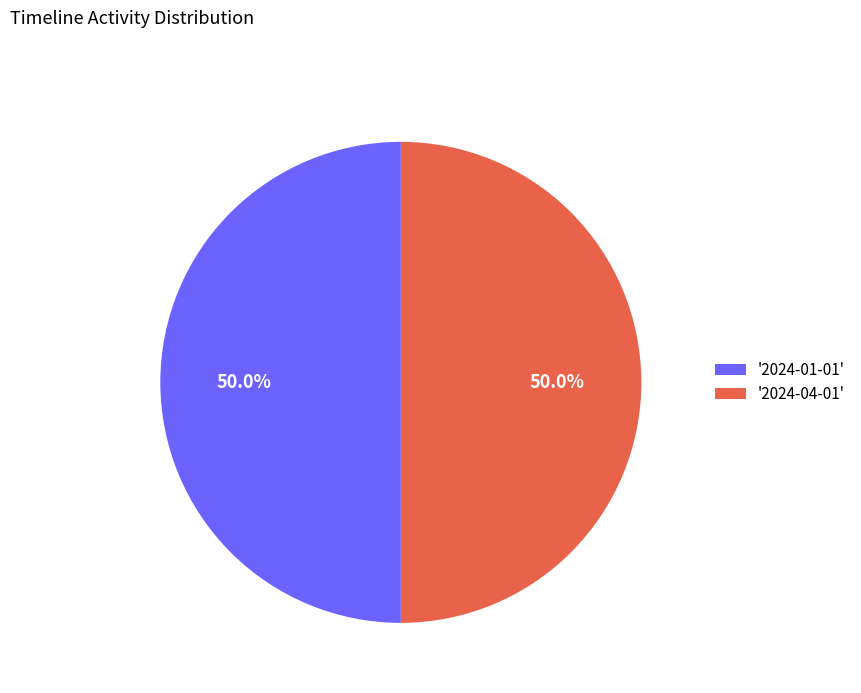

Approximately how many times larger is the value at '2024-04-01' compared to '2024-01-01'?

1.0